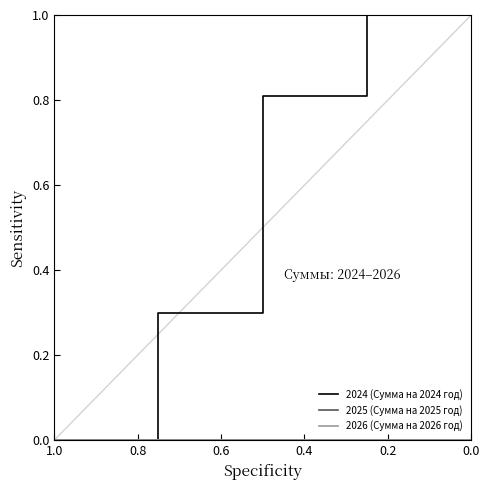

The 2025 (Сумма на 2025 год) series shows 0.0 at 0.0. True or false?

True